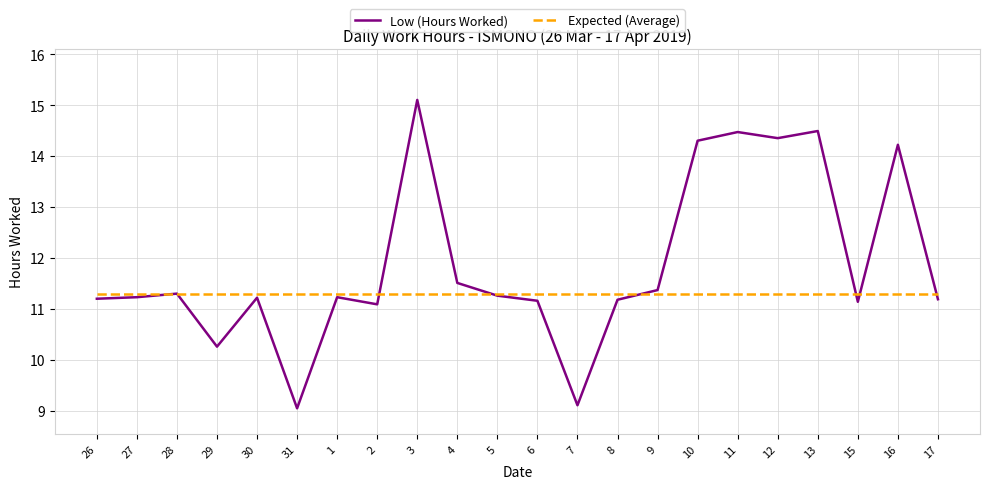

True or false: Low (Hours Worked) has more than 2 points higher than both neighbors.

True